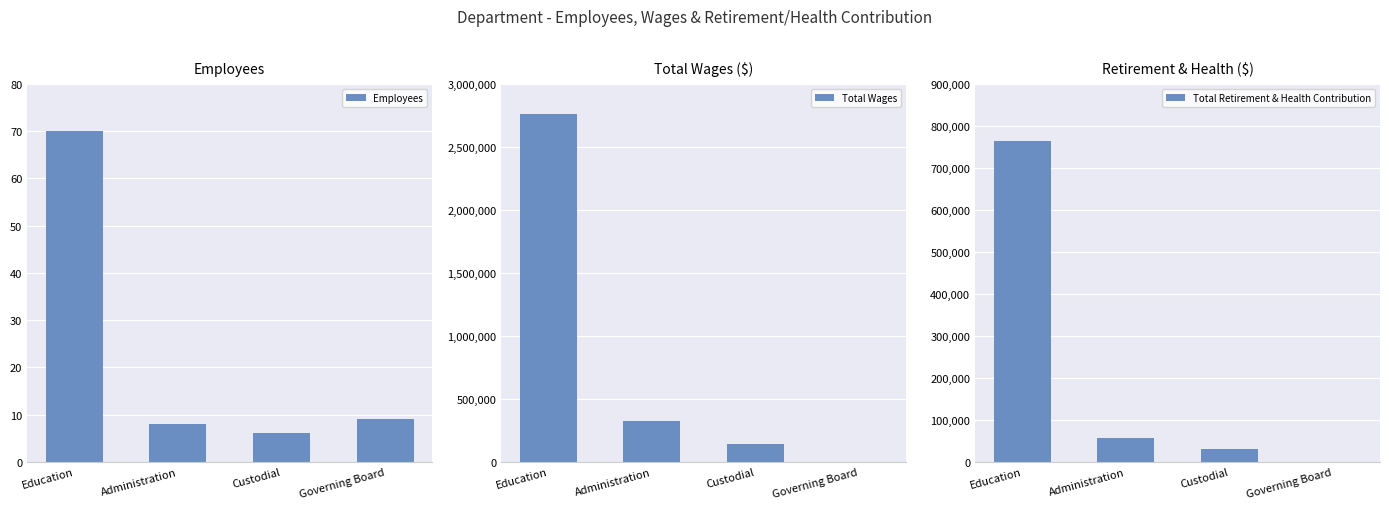

What are all the series names shown in the legend?

Employees, Total Wages, Total Retirement & Health Contribution